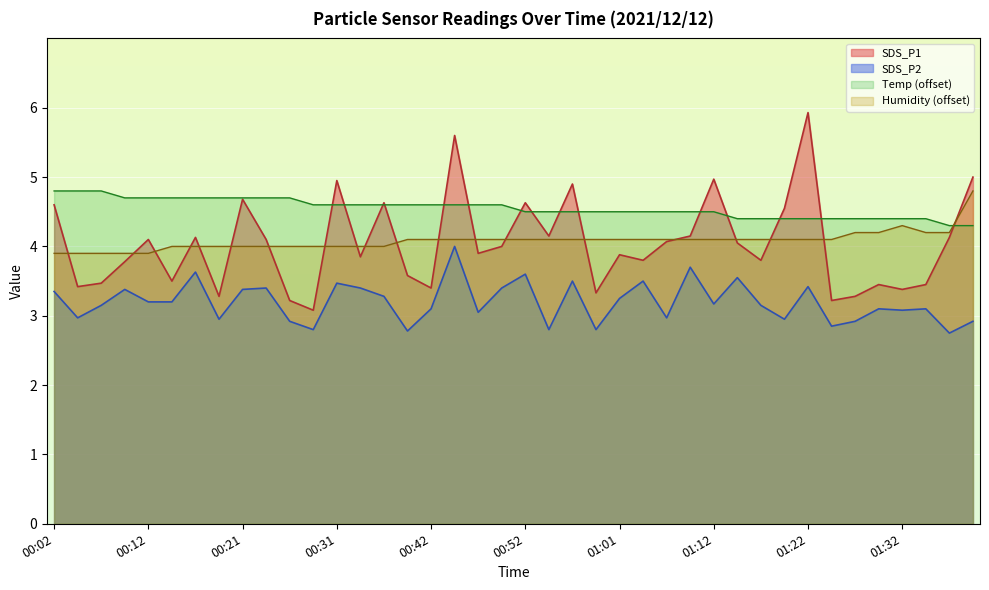

True or false: Temp (offset) has a value of 1.2 at 00:52.

False